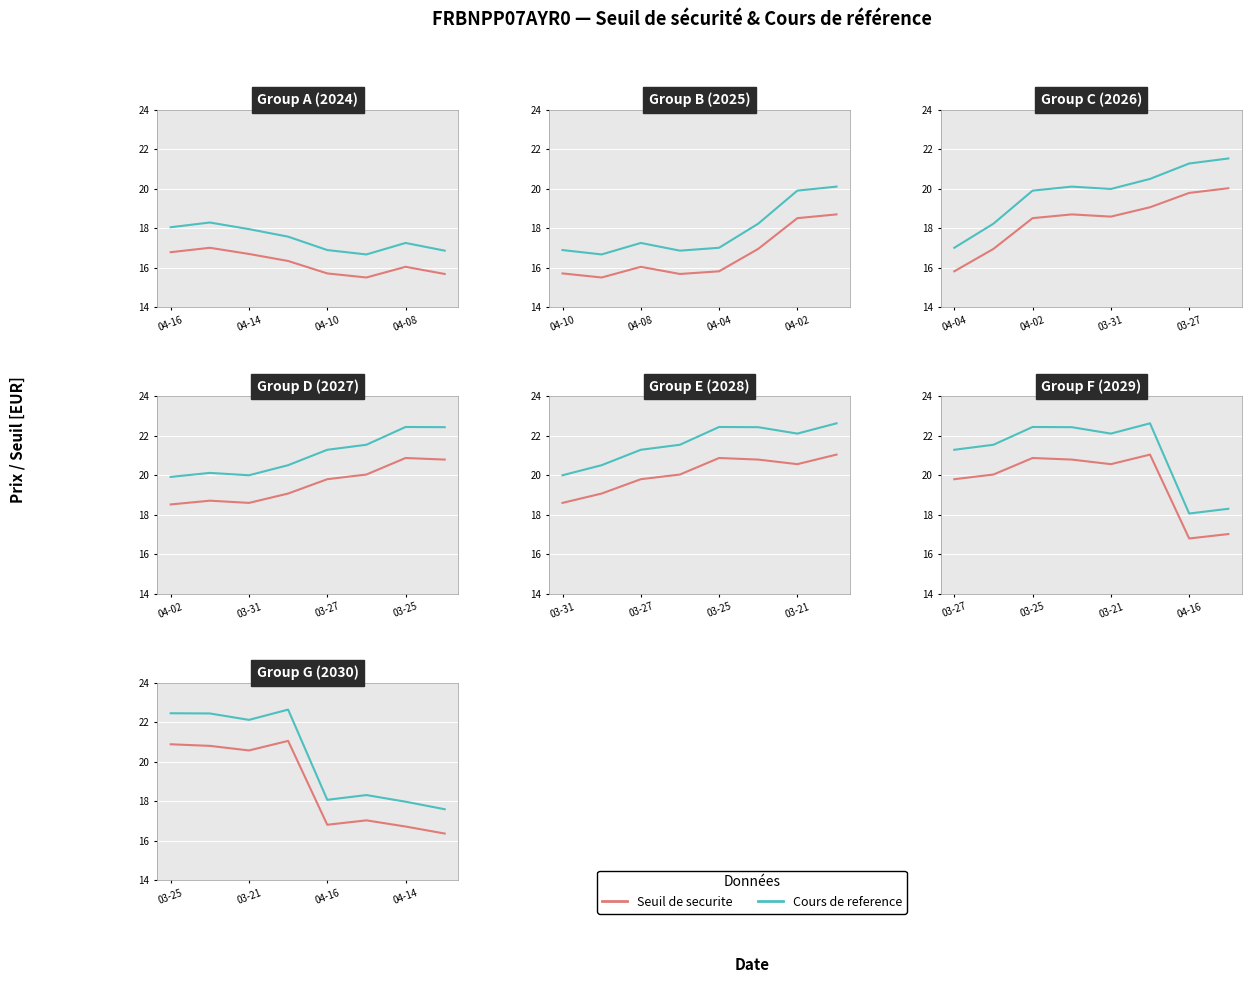

Where is the first local maximum for Cours de reference?

04-08